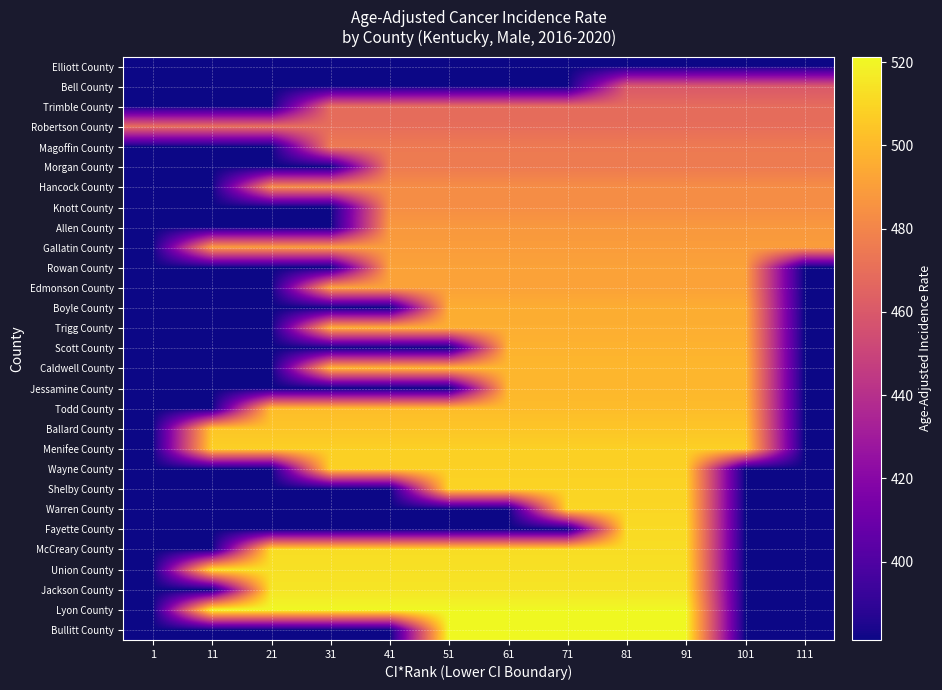

Reading left to right, list all the values displayed in this chart.

Elliott County: 1=381.2	11=381.2	21=381.2	31=381.2	41=381.2	51=381.2	61=381.2	71=381.2	81=381.2	91=381.2	101=381.2	111=381.2
Bell County: 1=381.2	11=381.2	21=381.2	31=381.2	41=381.2	51=381.2	61=381.2	71=381.2	81=459.8	91=459.8	101=459.8	111=459.8
Trimble County: 1=381.2	11=381.2	21=381.2	31=468.7	41=468.7	51=468.7	61=468.7	71=468.7	81=468.7	91=468.7	101=468.7	111=468.7
Robertson County: 1=469.5	11=469.5	21=469.5	31=469.5	41=469.5	51=469.5	61=469.5	71=469.5	81=469.5	91=469.5	101=469.5	111=469.5
Magoffin County: 1=381.2	11=381.2	21=381.2	31=475.3	41=475.3	51=475.3	61=475.3	71=475.3	81=475.3	91=475.3	101=475.3	111=475.3
Morgan County: 1=381.2	11=381.2	21=381.2	31=381.2	41=475.4	51=475.4	61=475.4	71=475.4	81=475.4	91=475.4	101=475.4	111=475.4
Hancock County: 1=381.2	11=381.2	21=483.1	31=483.1	41=483.1	51=483.1	61=483.1	71=483.1	81=483.1	91=483.1	101=483.1	111=483.1
Knott County: 1=381.2	11=381.2	21=381.2	31=381.2	41=483.5	51=483.5	61=483.5	71=483.5	81=483.5	91=483.5	101=483.5	111=483.5
Allen County: 1=381.2	11=381.2	21=381.2	31=381.2	41=487.8	51=487.8	61=487.8	71=487.8	81=487.8	91=487.8	101=487.8	111=487.8
Gallatin County: 1=381.2	11=489.6	21=489.6	31=489.6	41=489.6	51=489.6	61=489.6	71=489.6	81=489.6	91=489.6	101=489.6	111=489.6
Rowan County: 1=381.2	11=381.2	21=381.2	31=381.2	41=491.4	51=491.4	61=491.4	71=491.4	81=491.4	91=491.4	101=491.4	111=381.2
Edmonson County: 1=381.2	11=381.2	21=381.2	31=491.6	41=491.6	51=491.6	61=491.6	71=491.6	81=491.6	91=491.6	101=491.6	111=381.2
Boyle County: 1=381.2	11=381.2	21=381.2	31=381.2	41=381.2	51=495.6	61=495.6	71=495.6	81=495.6	91=495.6	101=495.6	111=381.2
Trigg County: 1=381.2	11=381.2	21=381.2	31=496.2	41=496.2	51=496.2	61=496.2	71=496.2	81=496.2	91=496.2	101=496.2	111=381.2
Scott County: 1=381.2	11=381.2	21=381.2	31=381.2	41=381.2	51=381.2	61=497.6	71=497.6	81=497.6	91=497.6	101=497.6	111=381.2
Caldwell County: 1=381.2	11=381.2	21=381.2	31=499.3	41=499.3	51=499.3	61=499.3	71=499.3	81=499.3	91=499.3	101=499.3	111=381.2
Jessamine County: 1=381.2	11=381.2	21=381.2	31=381.2	41=381.2	51=381.2	61=499.4	71=499.4	81=499.4	91=499.4	101=499.4	111=381.2
Todd County: 1=381.2	11=381.2	21=501.2	31=501.2	41=501.2	51=501.2	61=501.2	71=501.2	81=501.2	91=501.2	101=501.2	111=381.2
Ballard County: 1=381.2	11=504.4	21=504.4	31=504.4	41=504.4	51=504.4	61=504.4	71=504.4	81=504.4	91=504.4	101=504.4	111=381.2
Menifee County: 1=381.2	11=507.9	21=507.9	31=507.9	41=507.9	51=507.9	61=507.9	71=507.9	81=507.9	91=507.9	101=507.9	111=381.2
Wayne County: 1=381.2	11=381.2	21=381.2	31=508.2	41=508.2	51=508.2	61=508.2	71=508.2	81=508.2	91=508.2	101=381.2	111=381.2
Shelby County: 1=381.2	11=381.2	21=381.2	31=381.2	41=381.2	51=509.3	61=509.3	71=509.3	81=509.3	91=509.3	101=381.2	111=381.2
Warren County: 1=381.2	11=381.2	21=381.2	31=381.2	41=381.2	51=381.2	61=381.2	71=510.0	81=510.0	91=510.0	101=381.2	111=381.2
Fayette County: 1=381.2	11=381.2	21=381.2	31=381.2	41=381.2	51=381.2	61=381.2	71=381.2	81=511.7	91=511.7	101=381.2	111=381.2
McCreary County: 1=381.2	11=381.2	21=512.2	31=512.2	41=512.2	51=512.2	61=512.2	71=512.2	81=512.2	91=512.2	101=381.2	111=381.2
Union County: 1=381.2	11=513.4	21=513.4	31=513.4	41=513.4	51=513.4	61=513.4	71=513.4	81=513.4	91=513.4	101=381.2	111=381.2
Jackson County: 1=381.2	11=381.2	21=514.7	31=514.7	41=514.7	51=514.7	61=514.7	71=514.7	81=514.7	91=514.7	101=381.2	111=381.2
Lyon County: 1=381.2	11=520.9	21=520.9	31=520.9	41=520.9	51=520.9	61=520.9	71=520.9	81=520.9	91=520.9	101=381.2	111=381.2
Bullitt County: 1=381.2	11=381.2	21=381.2	31=381.2	41=381.2	51=521.3	61=521.3	71=521.3	81=521.3	91=521.3	101=381.2	111=381.2